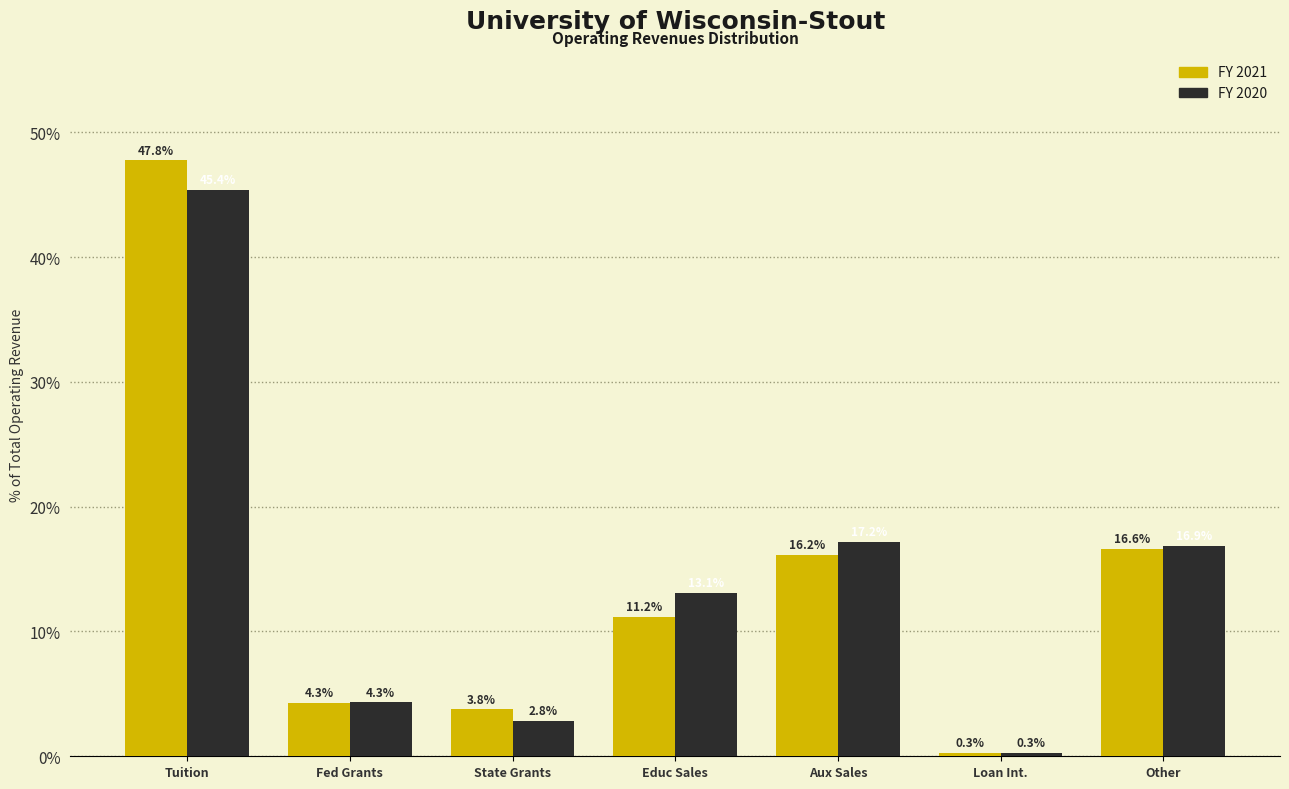

Reading left to right, list all the values displayed in this chart.

2021: Tuition=47.8	Fed Grants=4.3	State Grants=3.8	Educ Sales=11.2	Aux Sales=16.2	Loan Int.=0.3	Other=16.6
2020: Tuition=45.4	Fed Grants=4.3	State Grants=2.8	Educ Sales=13.1	Aux Sales=17.2	Loan Int.=0.3	Other=16.9